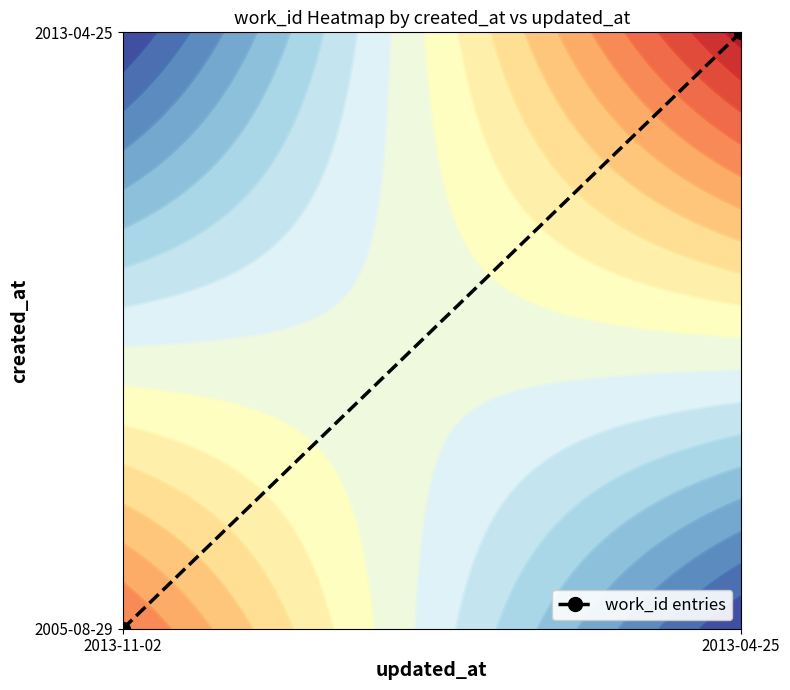

Count the values in the range 0 to 1.

2